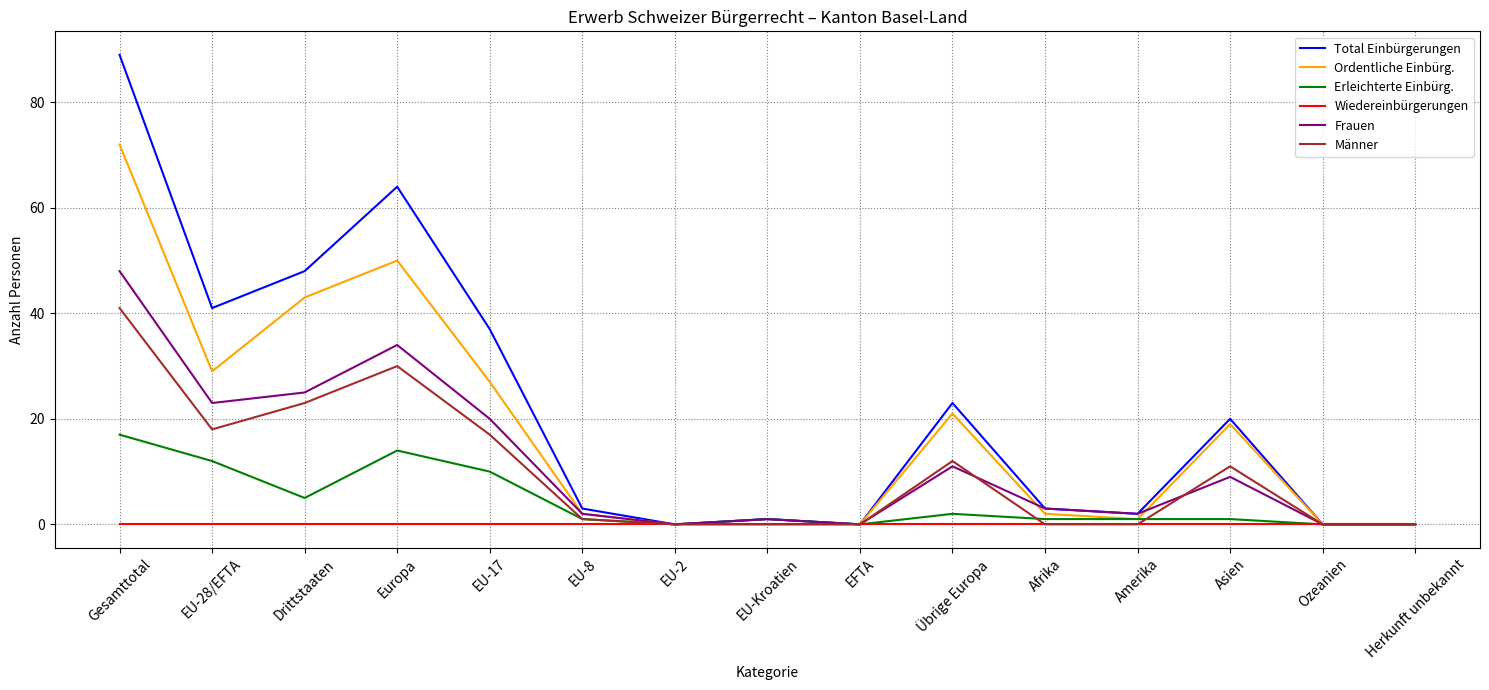

Reading left to right, transcribe all the data shown in this chart.

Total Einbürgerungen: 89	41	48	64	37	3	0	1	0	23	3	2	20	0	0
Ordentliche Einbürg.: 72	29	43	50	27	2	0	0	0	21	2	1	19	0	0
Erleichterte Einbürg.: 17	12	5	14	10	1	0	1	0	2	1	1	1	0	0
Wiedereinbürgerungen: 0	0	0	0	0	0	0	0	0	0	0	0	0	0	0
Frauen: 48	23	25	34	20	2	0	1	0	11	3	2	9	0	0
Männer: 41	18	23	30	17	1	0	0	0	12	0	0	11	0	0